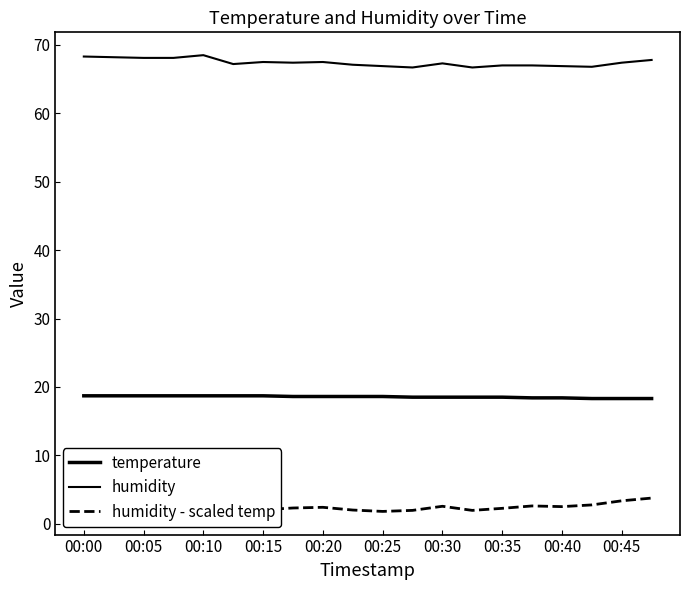

What is the difference between the second highest and minimum values in the humidity series?

1.6